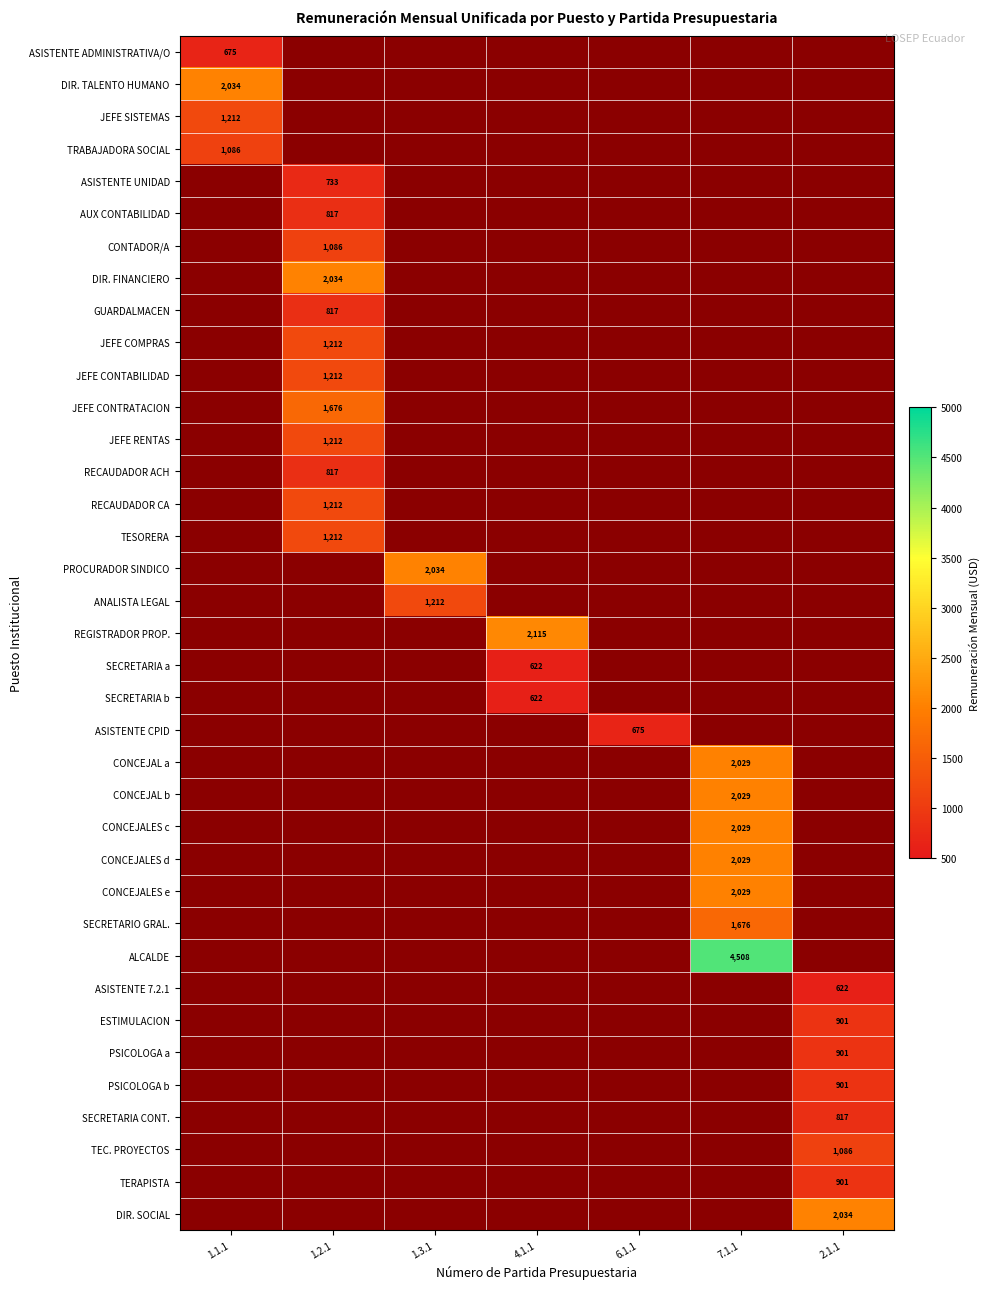

At which category does the chart reach its peak across all series?

7.1.1